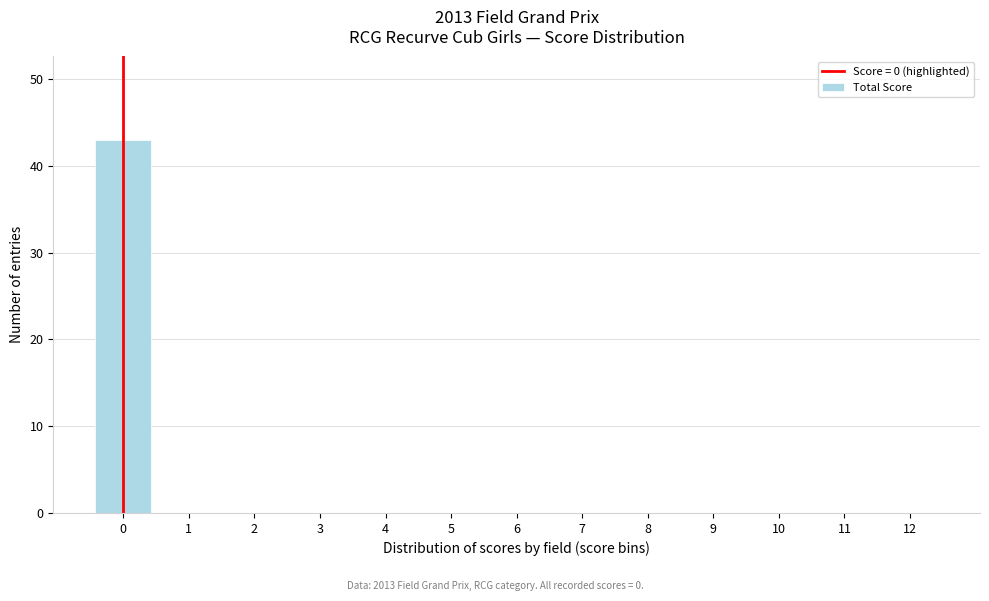

Reading right to left, list all the values displayed in this chart.

12=0	11=0	10=0	9=0	8=0	7=0	6=0	5=0	4=0	3=0	2=0	1=0	0=43